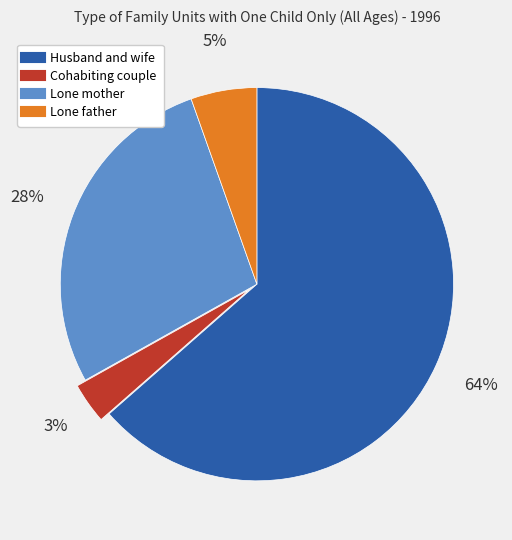

What is the smallest slice in the pie chart?

Cohabiting couple